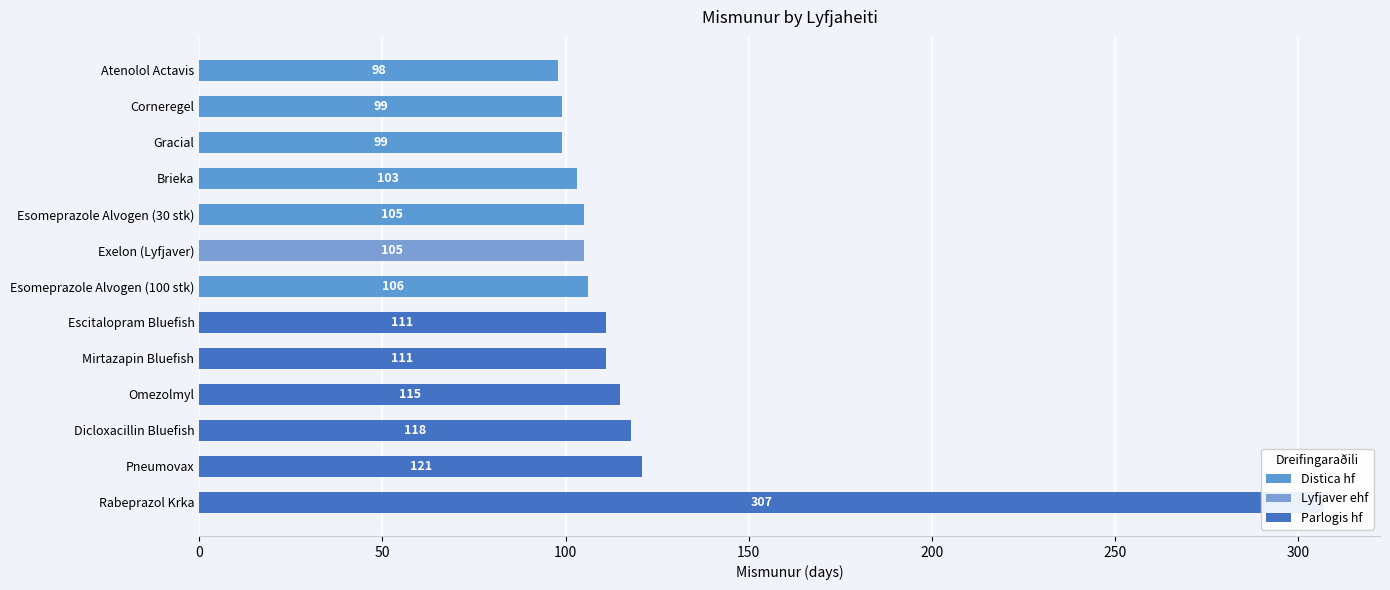

How many distinct data groups are displayed?

1